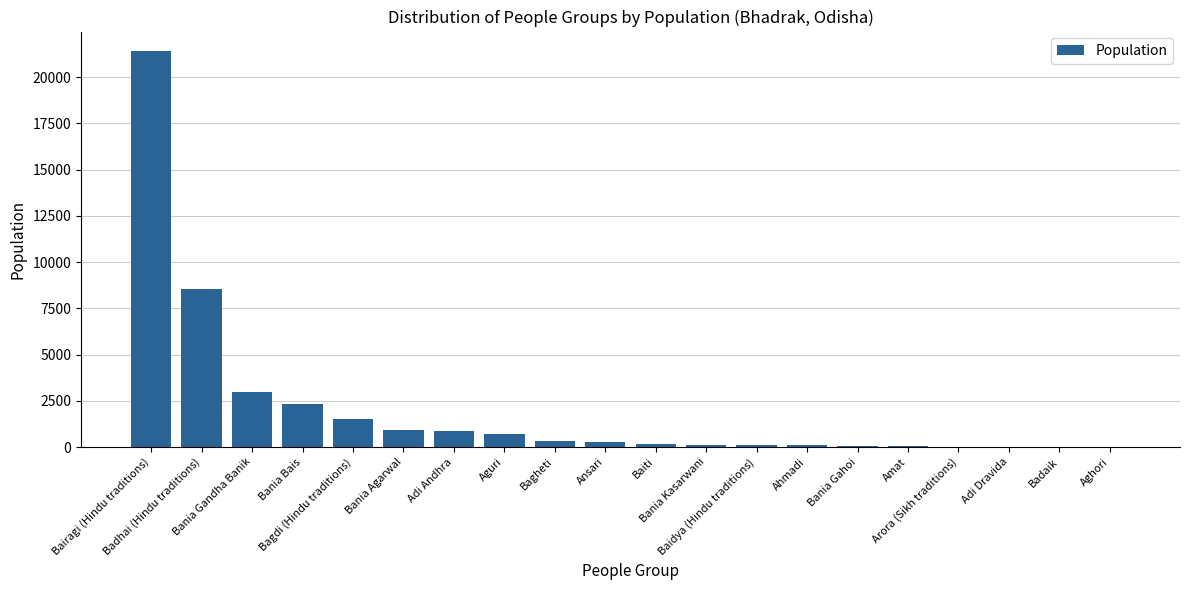

What is the maximum value shown in the chart?

21400